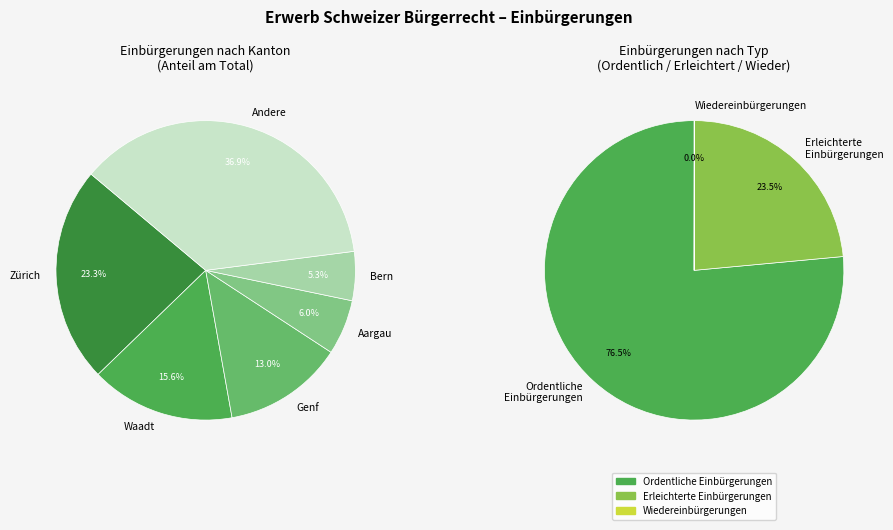

Which series has the largest range (max minus min)?

Ordentliche Einbürgerungen